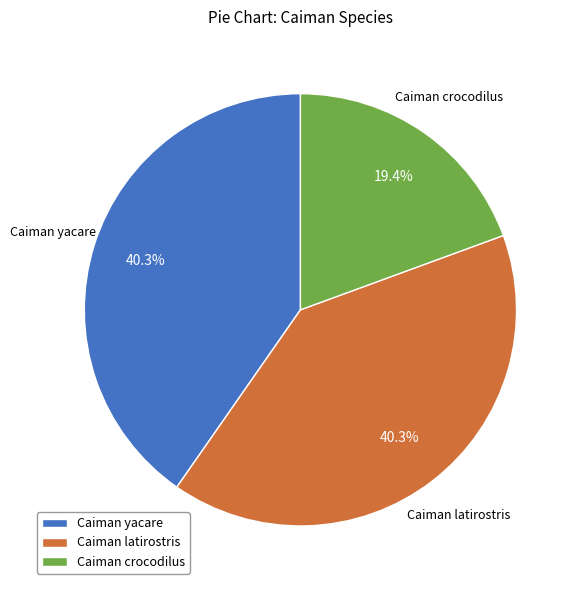

The Caiman yacare slice represents 51% of the pie. True or false?

False